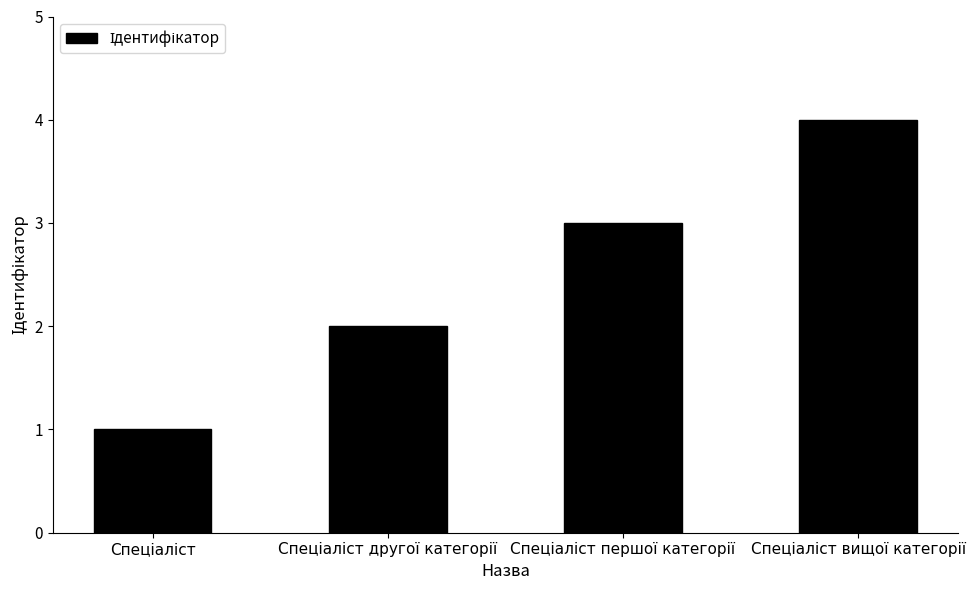

What is the difference between the maximum and minimum values?

3